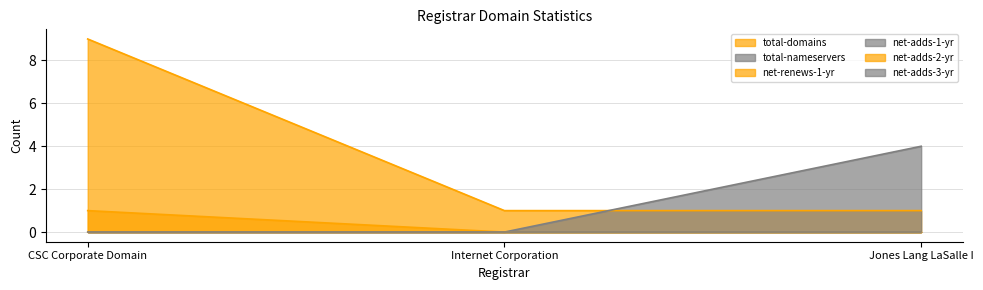

Between Internet Corporation and Jones Lang LaSalle I, which series saw the biggest shift?

total-nameservers